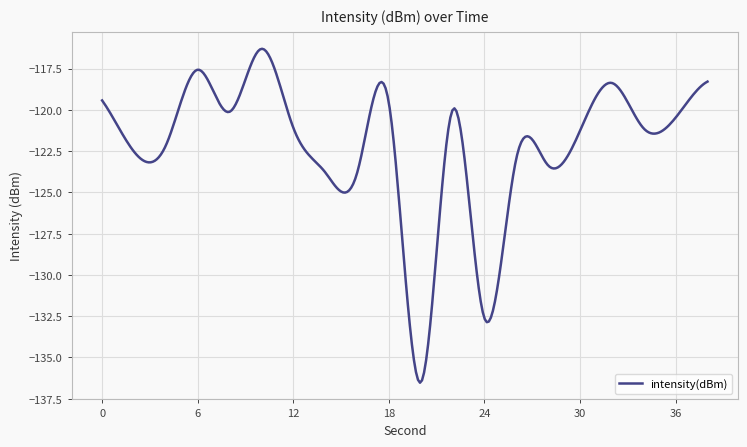

What is the greatest value displayed?

-116.3